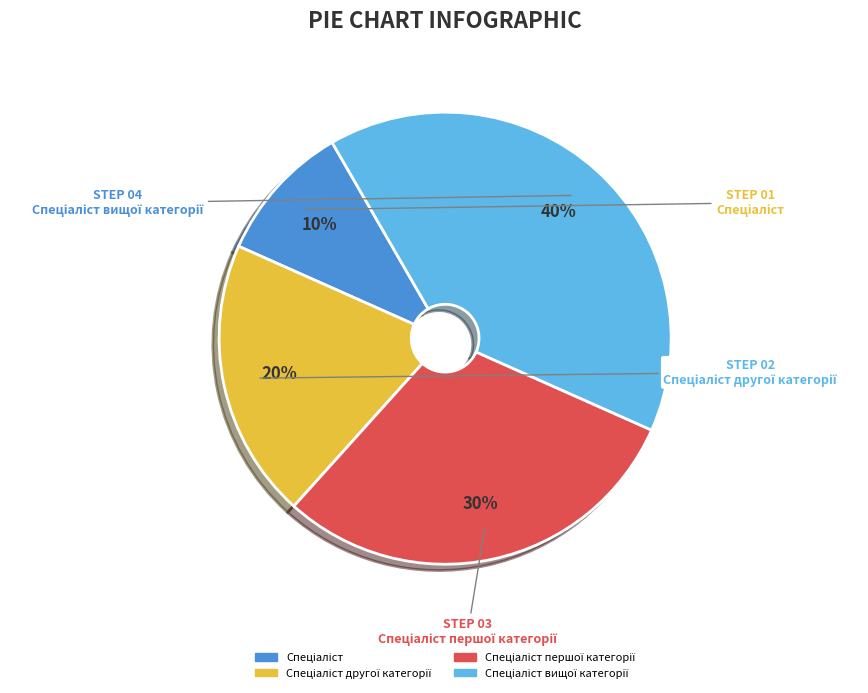

To the nearest percent, what is the average slice percentage?

25%